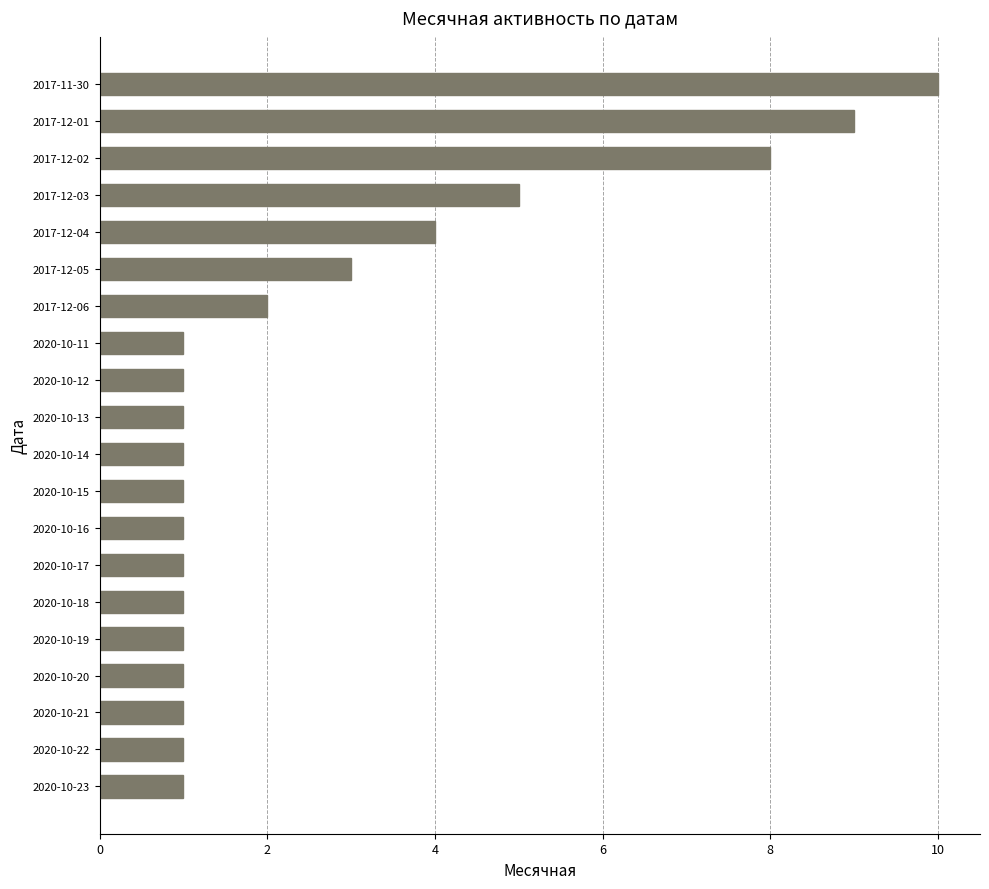

True or false: the data shows 5 at 2017-12-03.

True